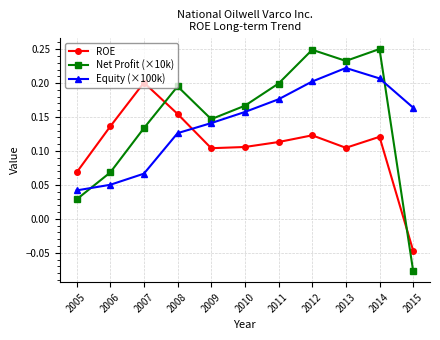

How many values in Net Profit (×10k) are above zero?

10